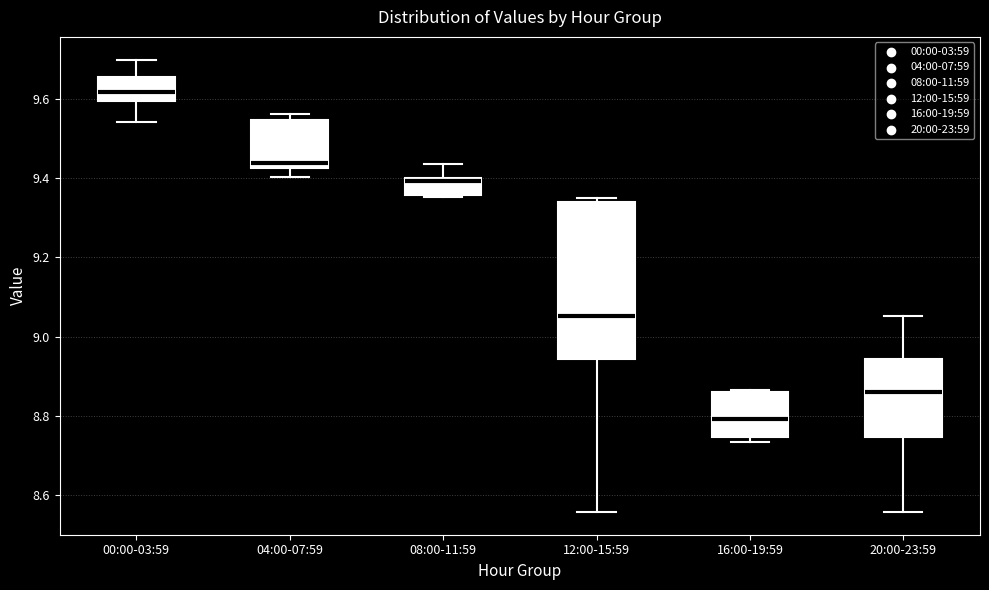

Comparing the boxes themselves (not the whiskers), which one is the tallest?

12:00-15:59